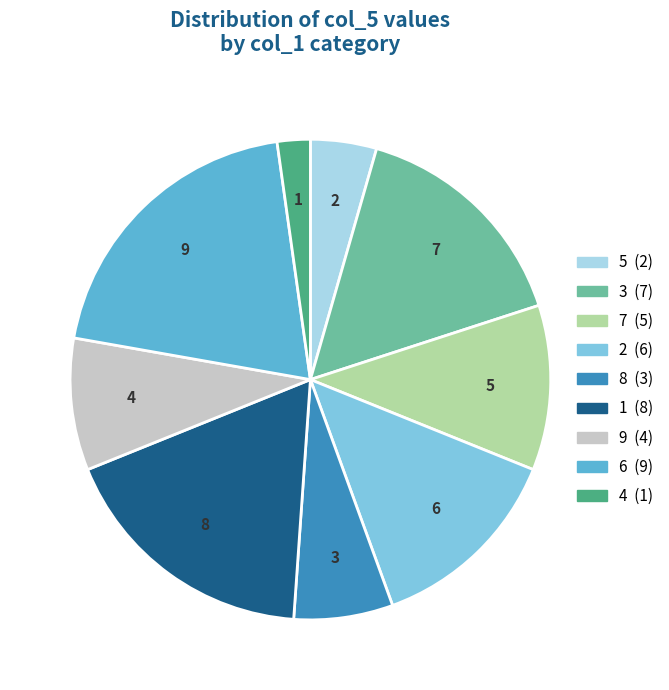

Which has a higher value, 6 or 8?

6